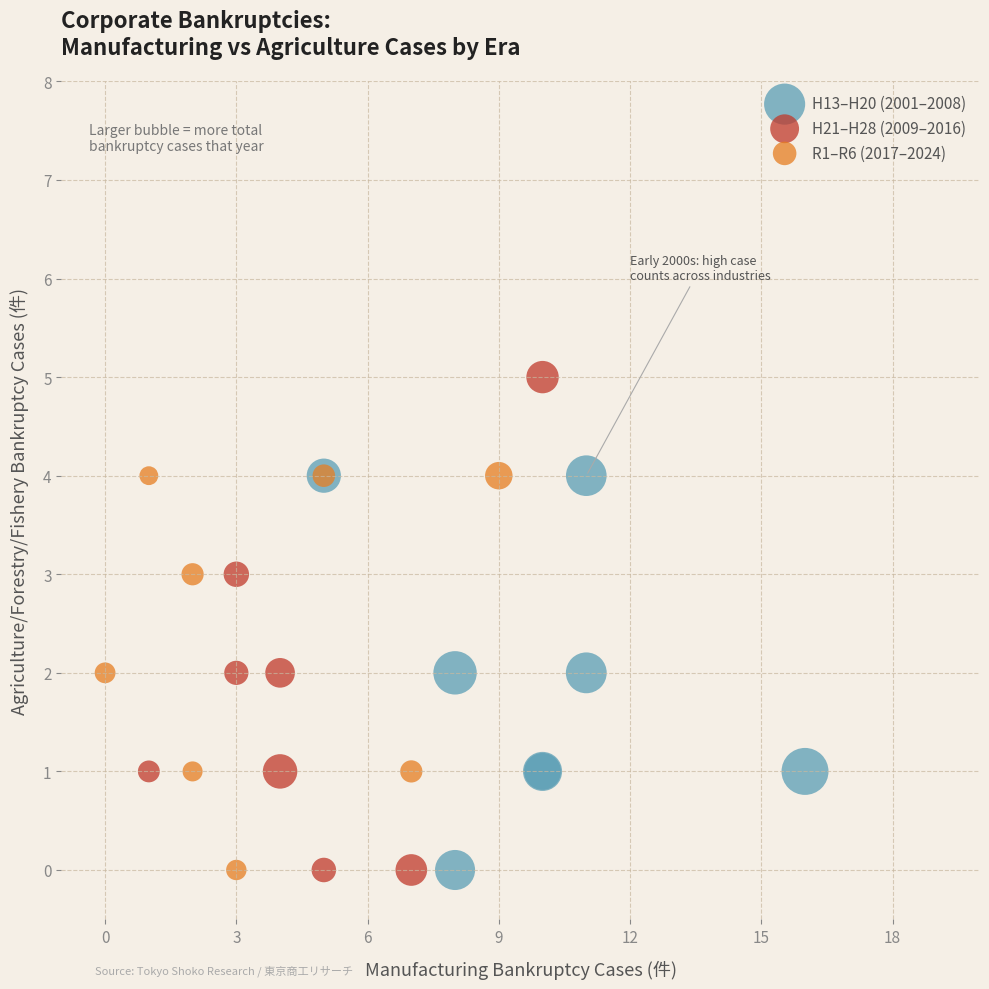

Which series reaches the maximum Y coordinate?

H21–H28 (2009–2016)